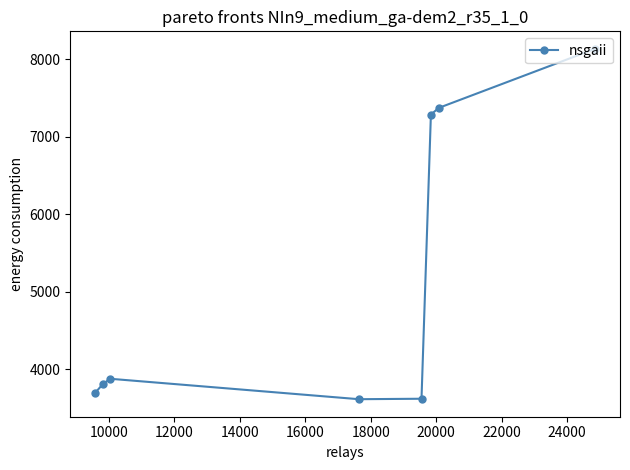

What is the sum of all values?

41421